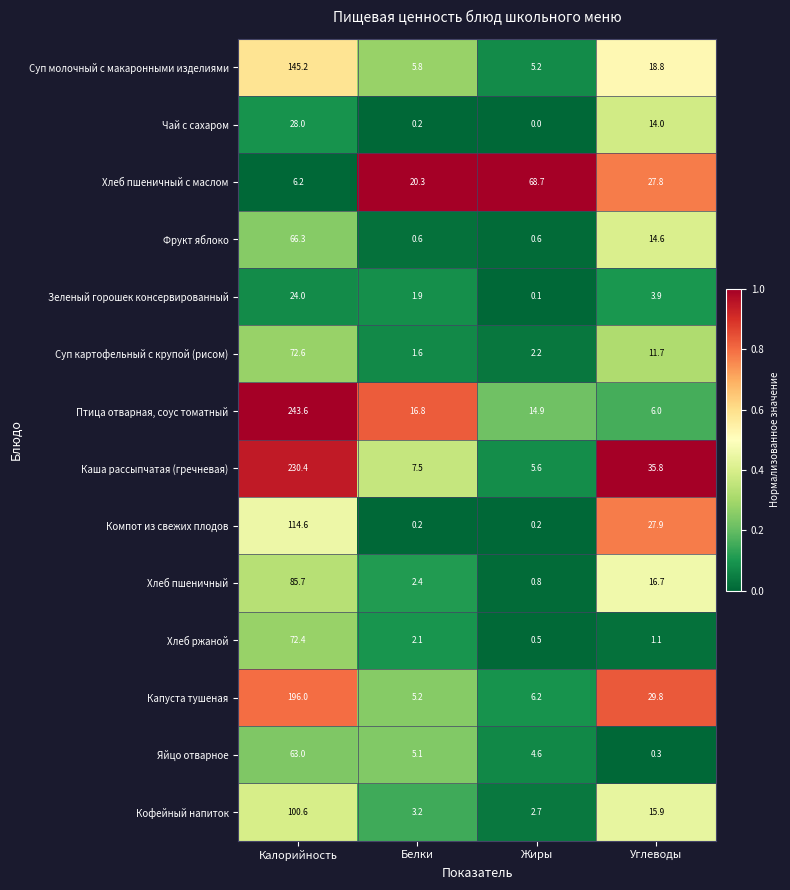

What is the difference between the maximum and minimum values in the Капуста тушеная series?

190.8